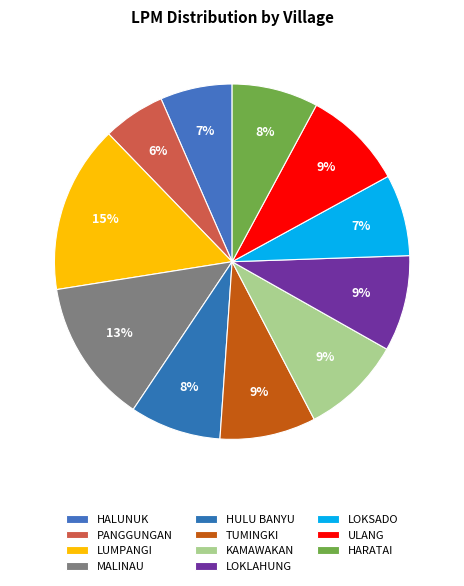

To the nearest percent, what is the average slice percentage?

9%